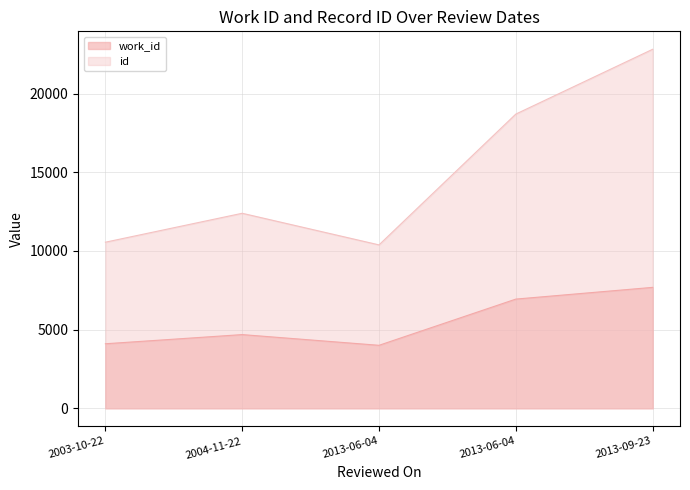

How many lines are shown in the chart?

2